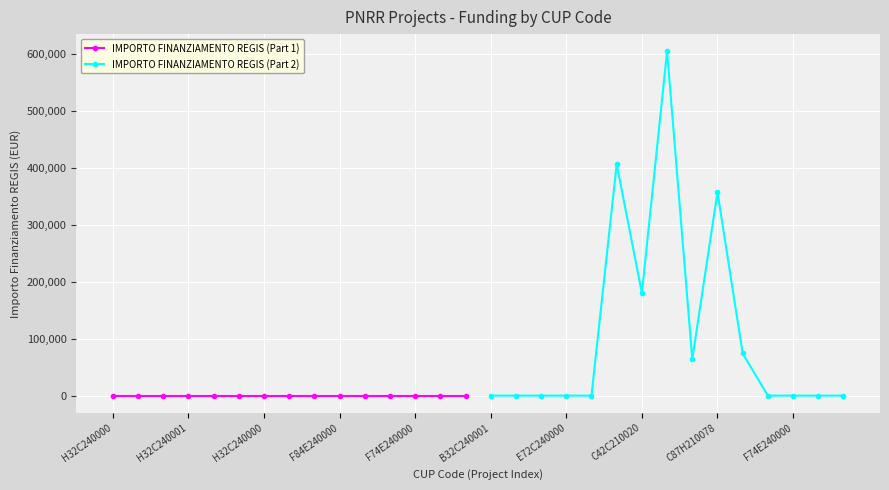

Is the value of IMPORTO FINANZIAMENTO REGIS (Part 1) at E72C240000 greater than the value of IMPORTO FINANZIAMENTO REGIS (Part 2) at B32C240001?

No